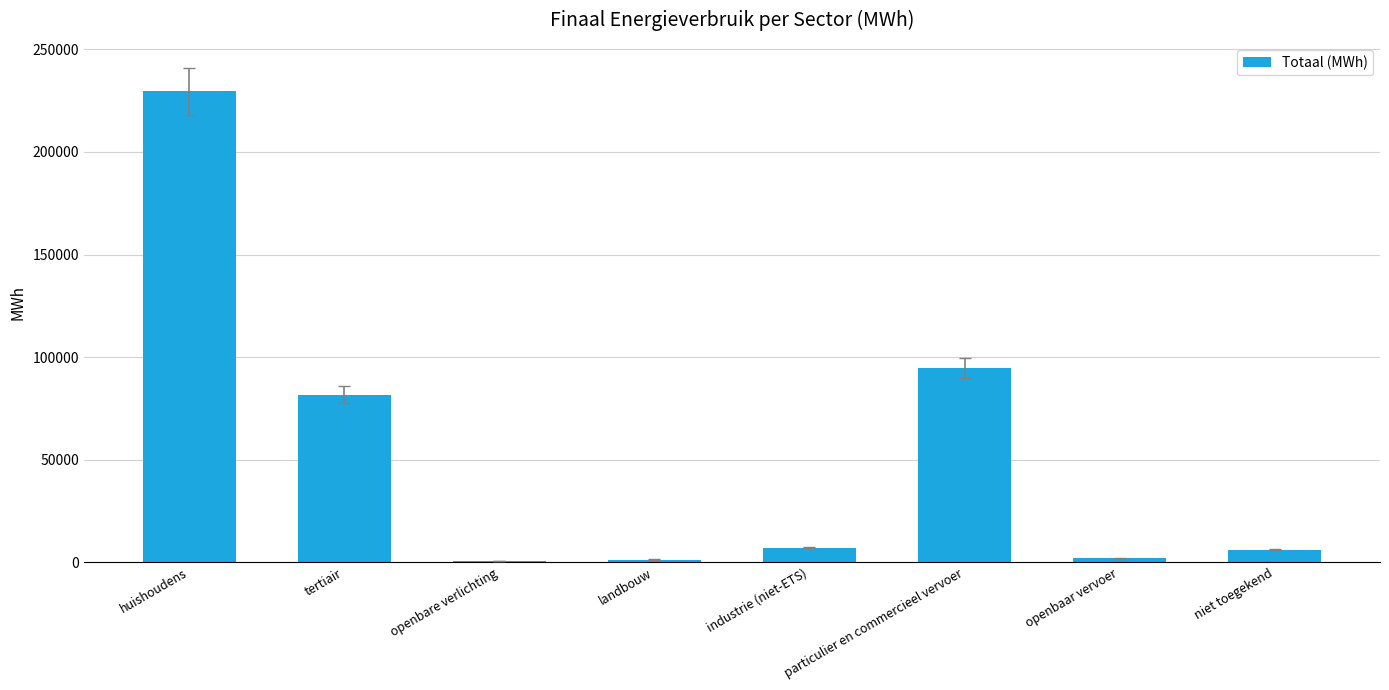

What is the minimum value shown in the chart?

863.9